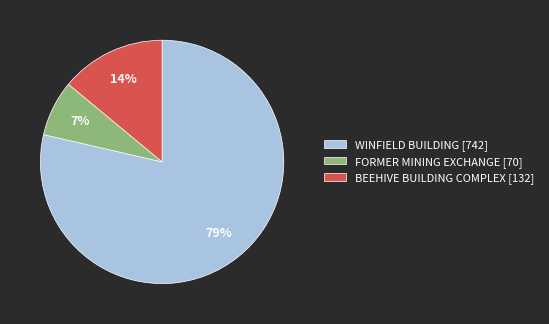

To the nearest percent, what is the average slice percentage?

33%